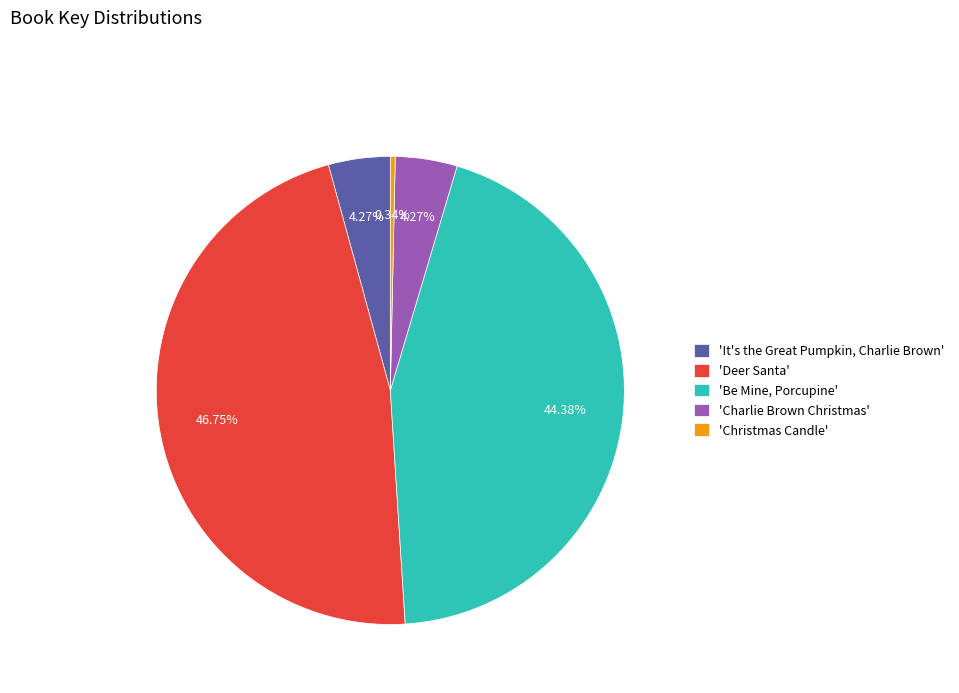

Is there any slice that represents more than half of the pie?

No